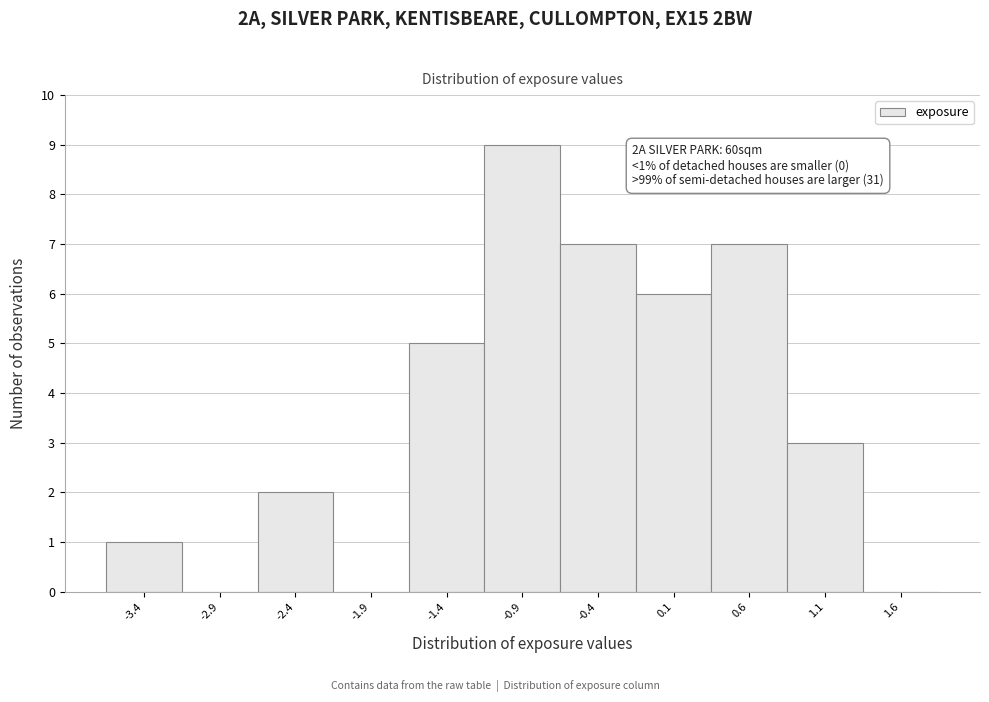

Over which range of the x-axis is the bar tallest?

-1.1 to -0.6